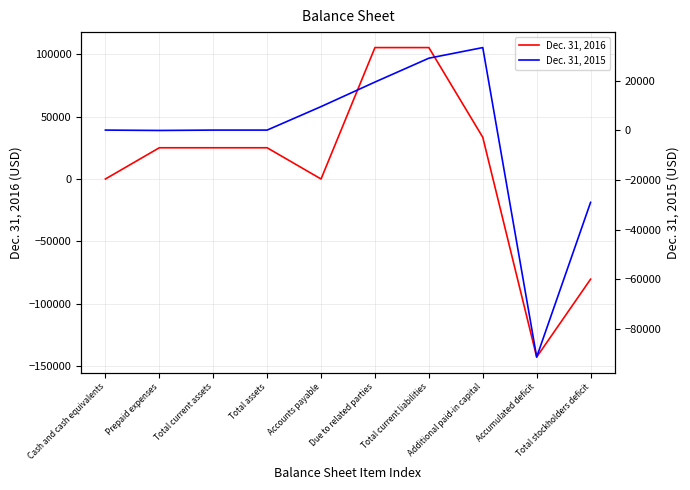

What position from the right is Accumulated deficit?

2